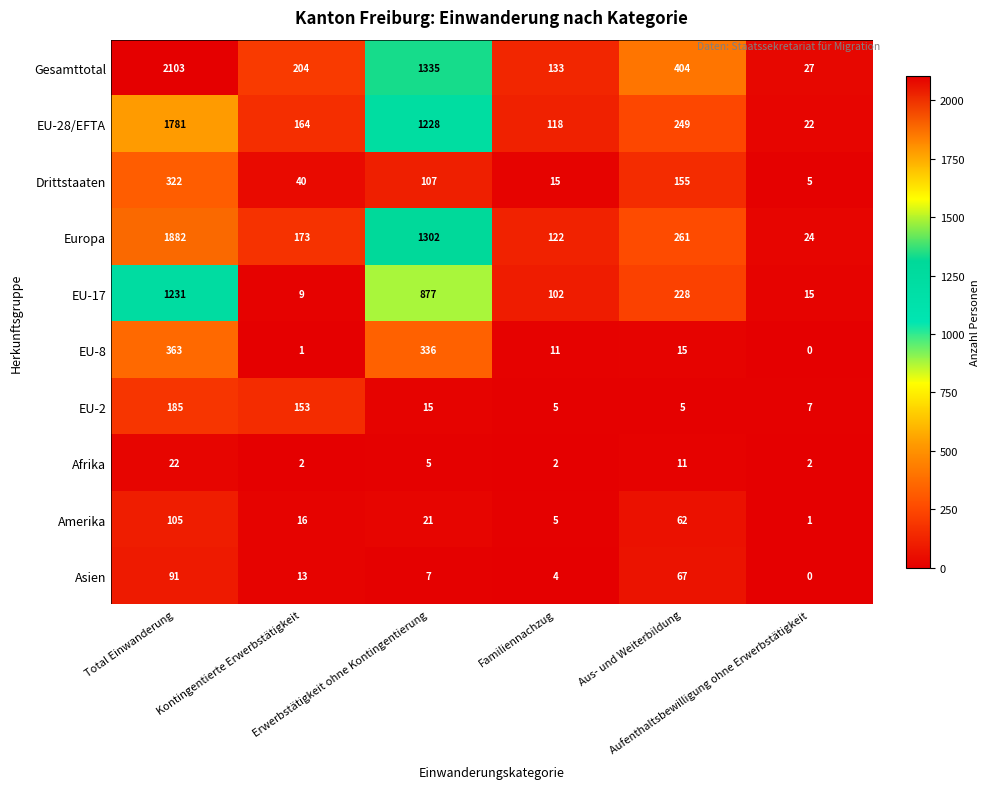

Rank the series at Total Einwanderung from lowest to highest value.

Afrika, Asien, Amerika, EU-2, Drittstaaten, EU-8, EU-17, EU-28/EFTA, Europa, Gesamttotal